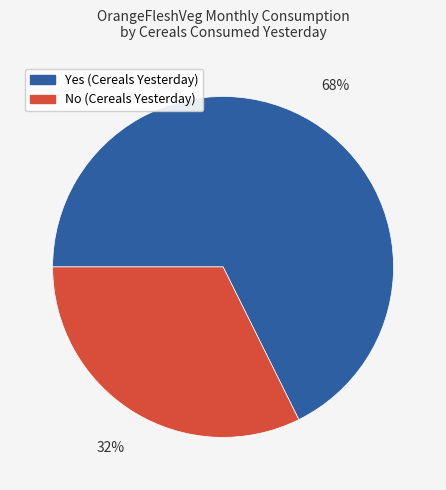

Is it true that No is 32% of the pie?

True